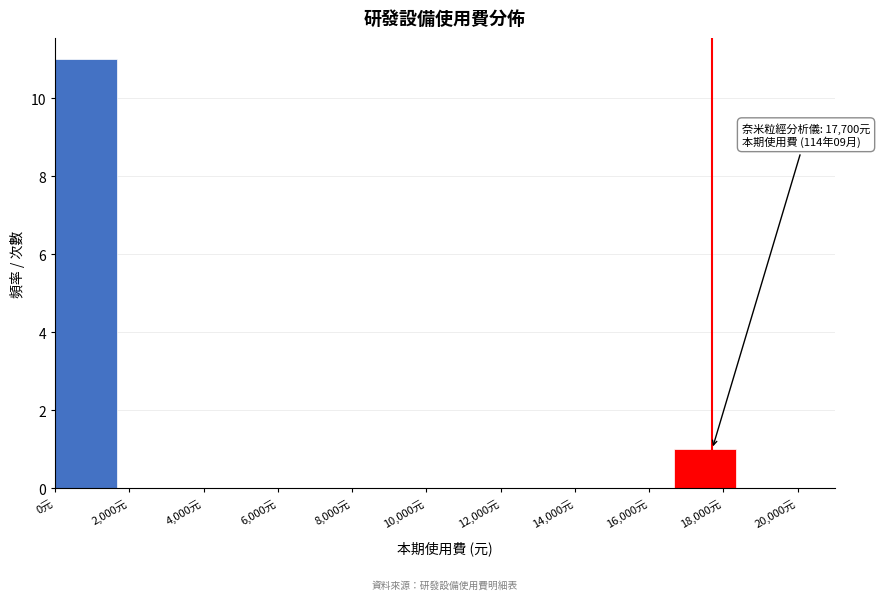

Which range on the x-axis has the tallest bar?

0 to 1600